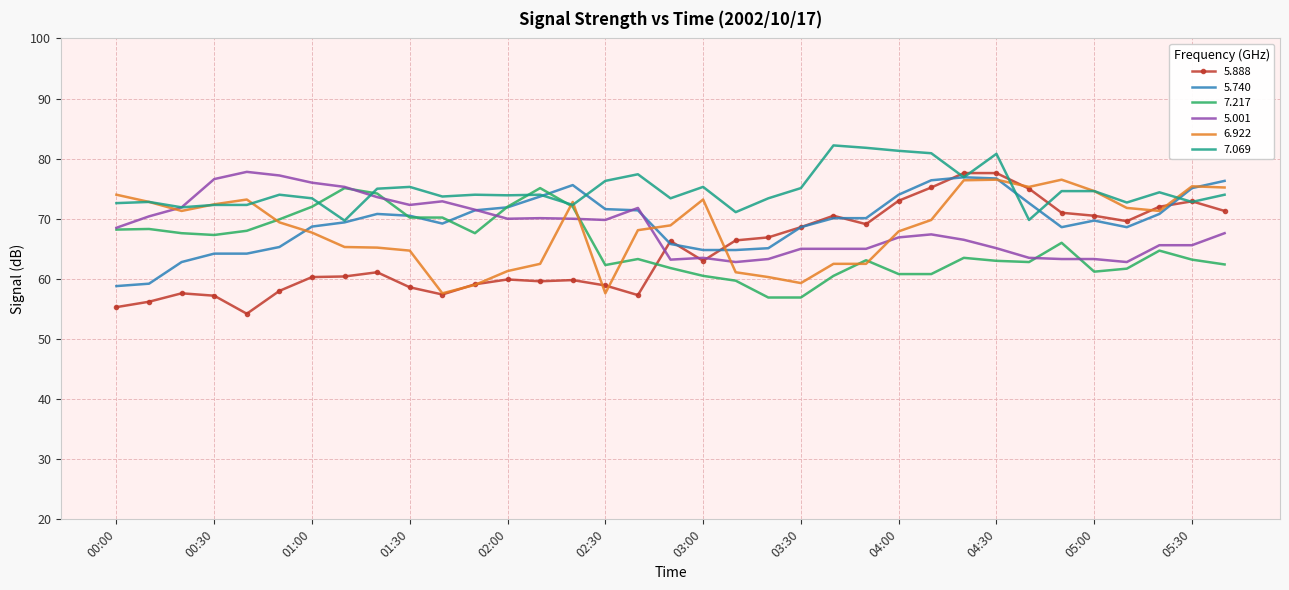

True or false: 5.888 and 7.217 intersect in this chart.

True